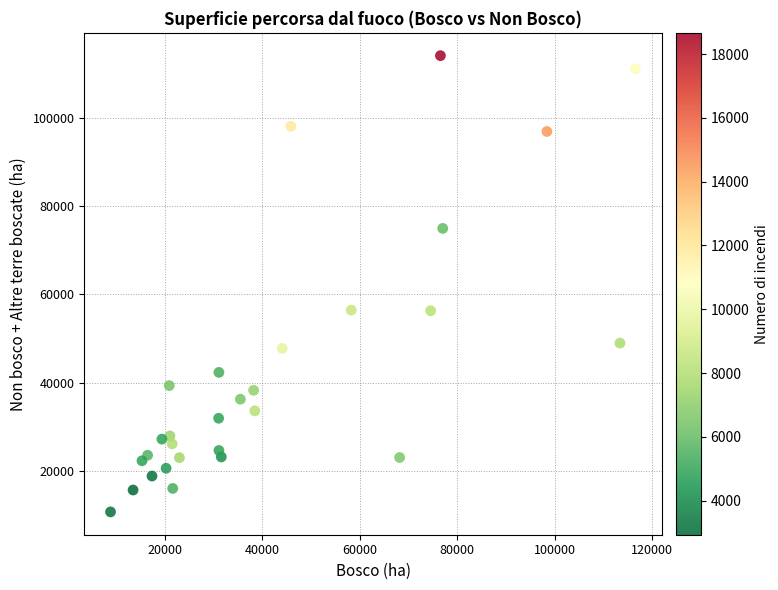

What is the range of X values (max minus min)?

107797.1